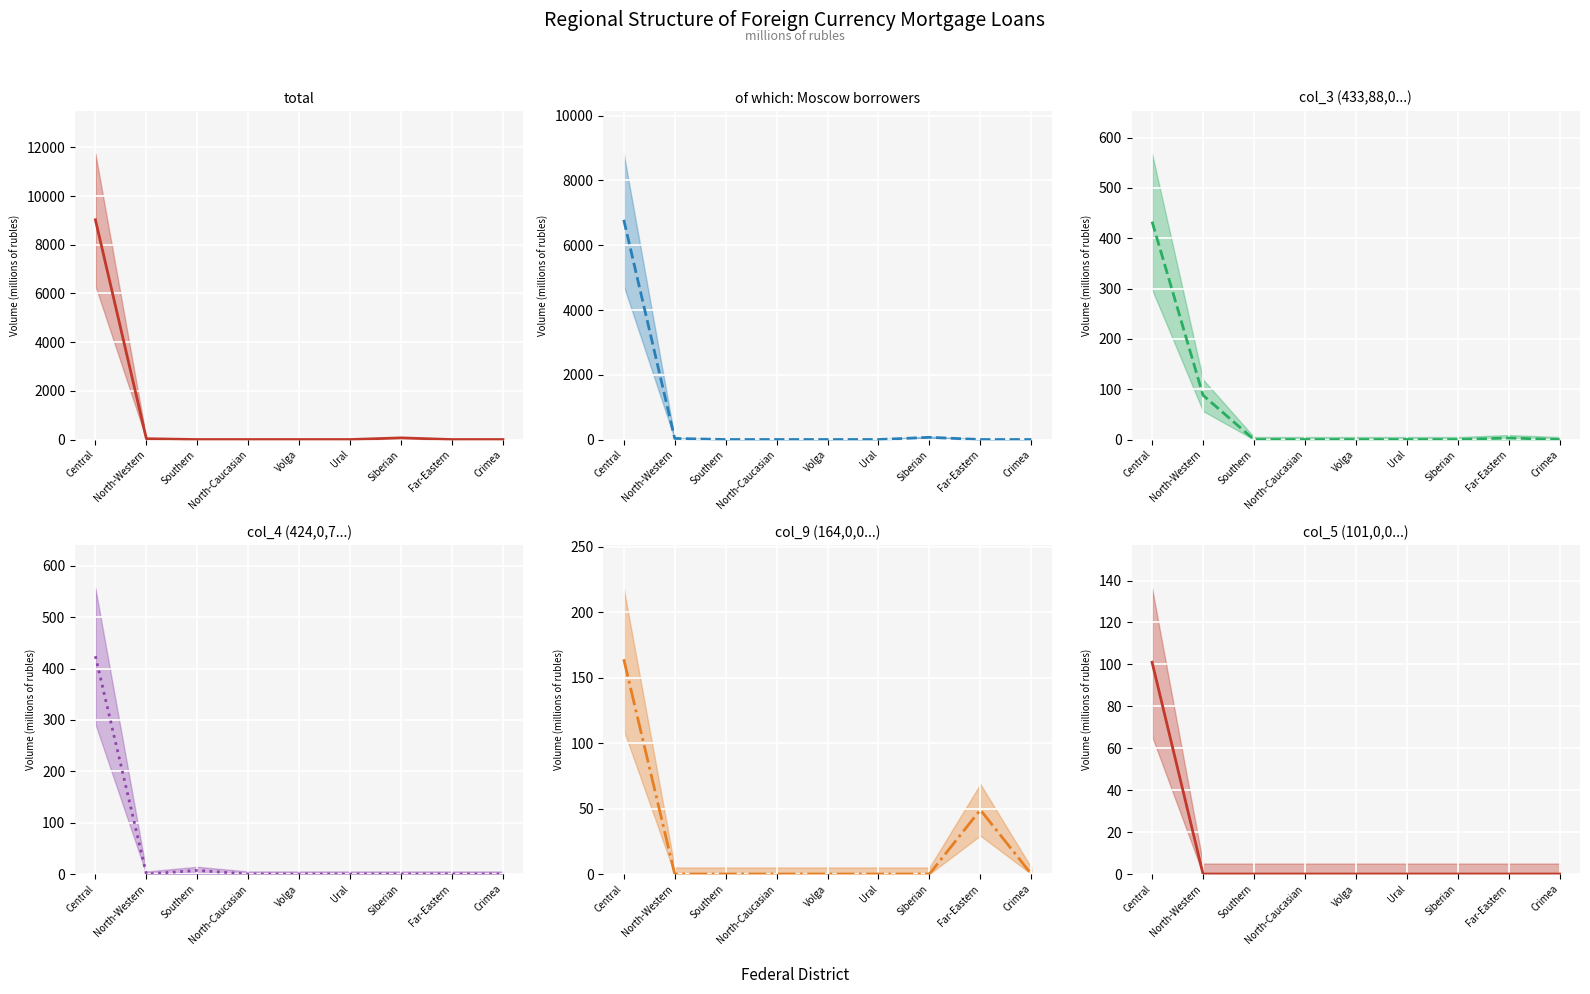

True or false: col_9 (164,0,0...) has a value of 0 at North-Caucasian.

True